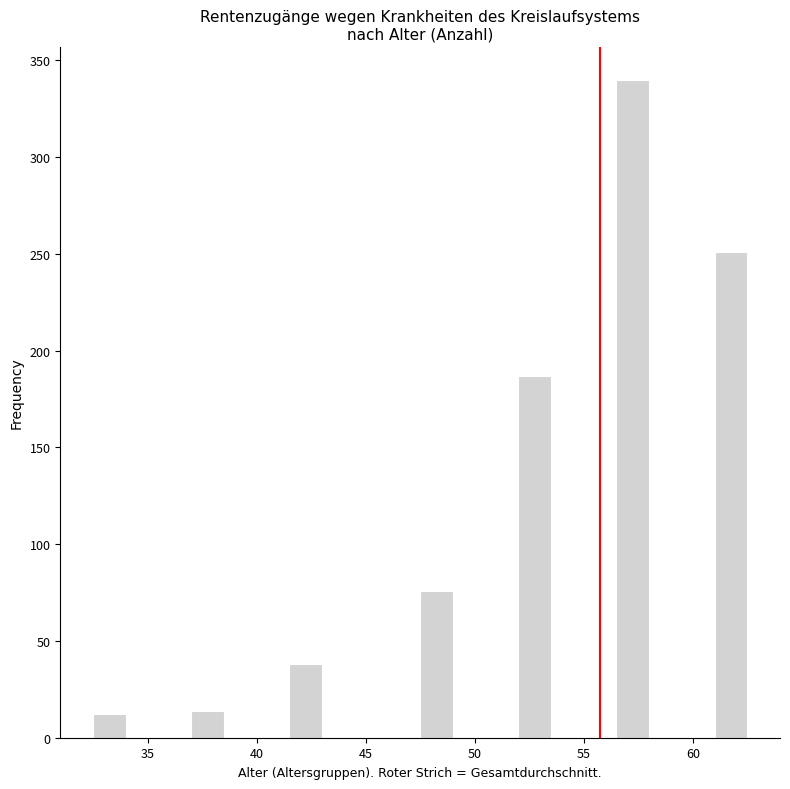

Read against the x-axis, roughly where is the centre of the tallest bar?

57.5